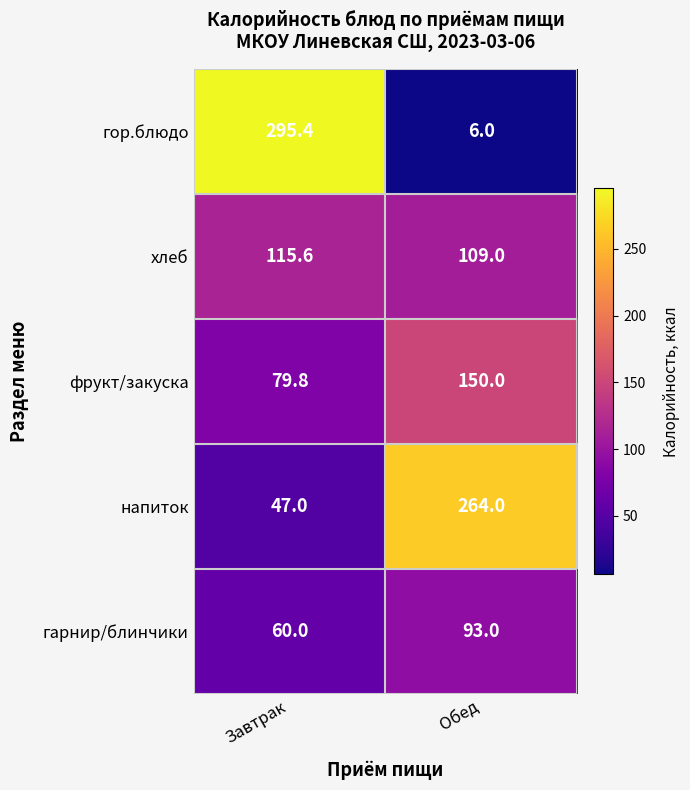

What is the sum of the напиток values at Завтрак and Обед?

311.0